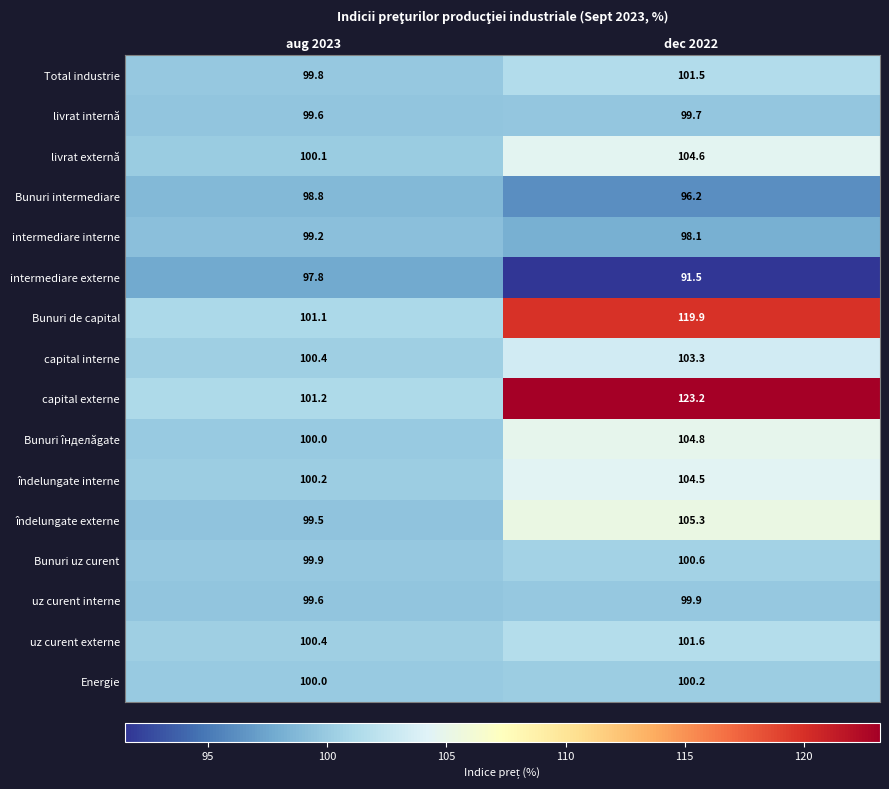

What is the sum of all Energie values?

200.2